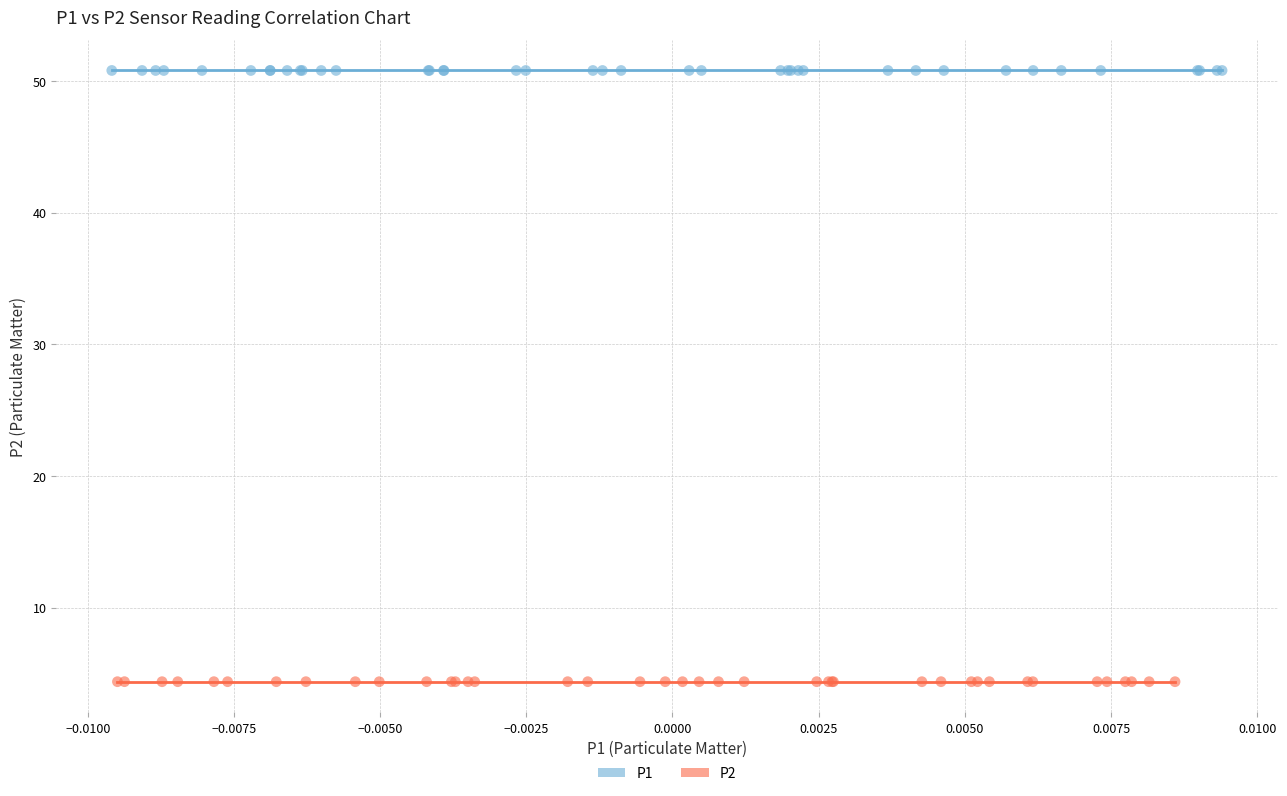

Which series contains the highest Y value?

P1